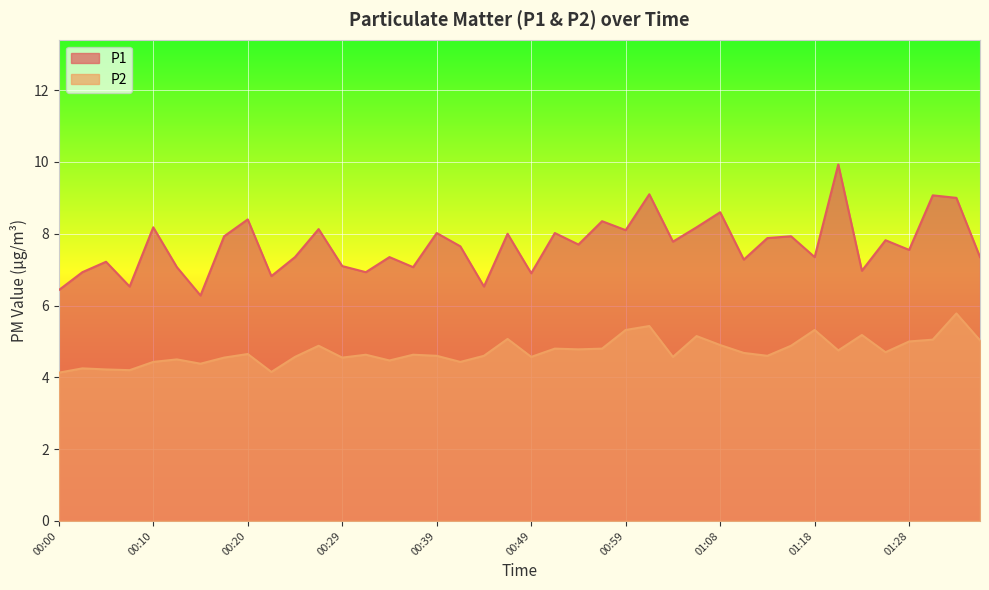

Which series has the largest total across all categories?

P1